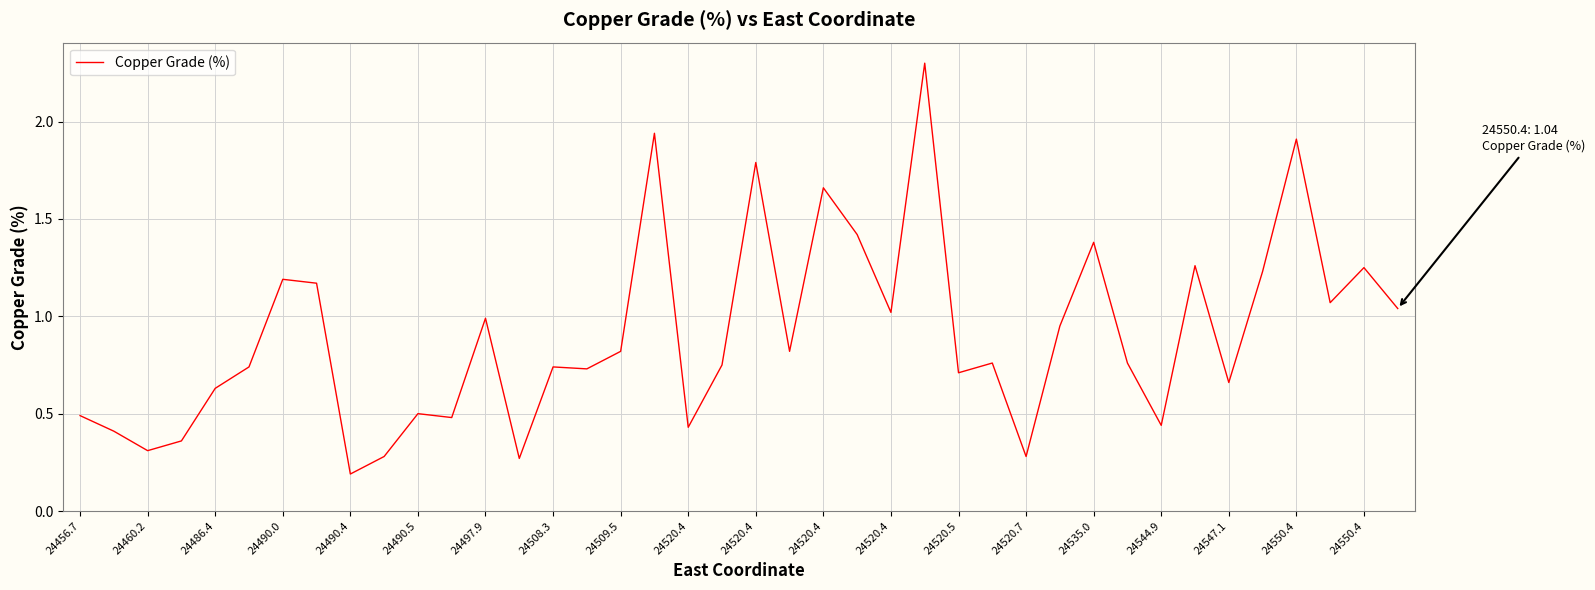

What is the maximum value shown in the chart?

2.3